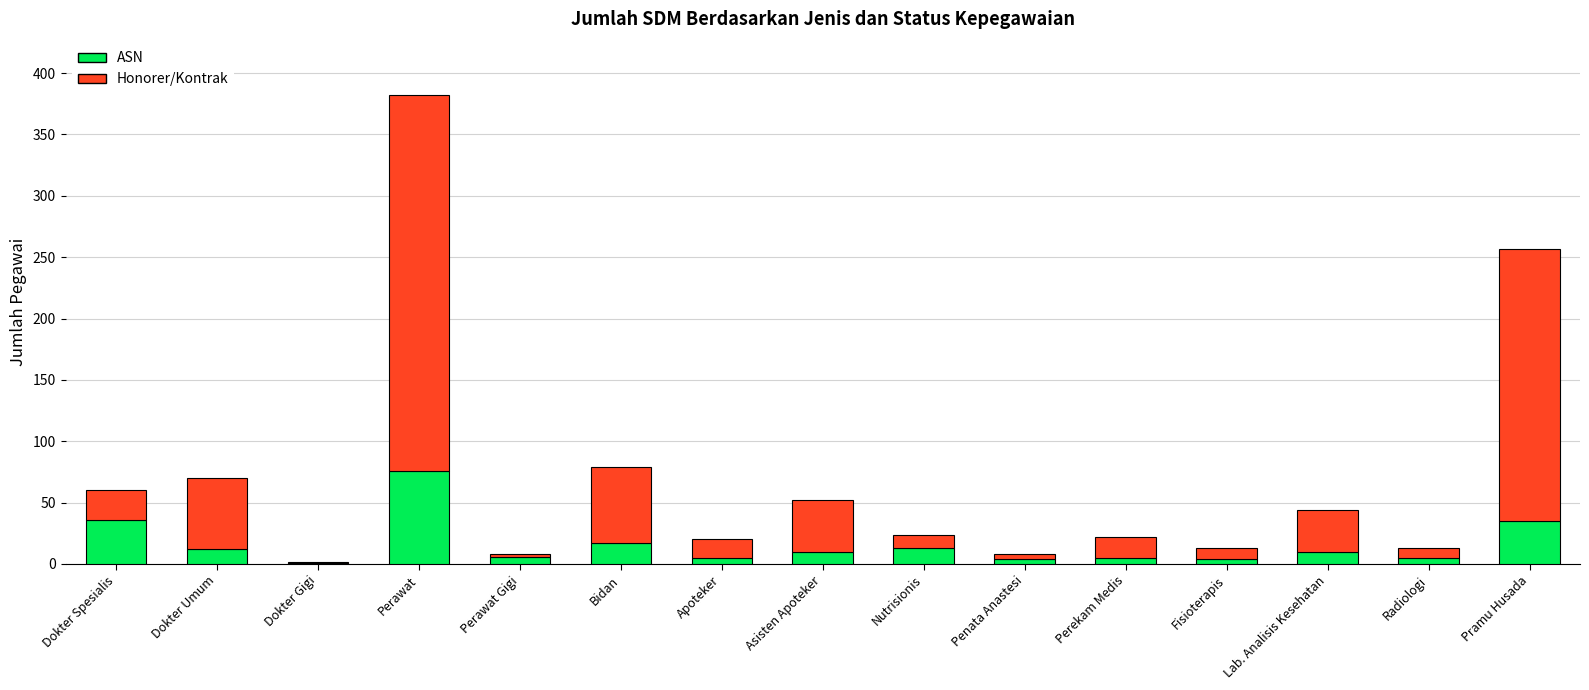

Read the ASN value at Lab. Analisis Kesehatan, to the nearest 10.

10